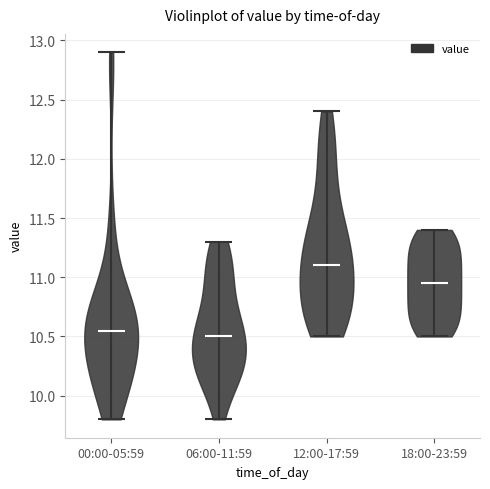

Where does the median line of the violin for 00:00-05:59 sit on the y-axis? The values are not printed on the chart, so give them approximately, as read against the axis.

10.55